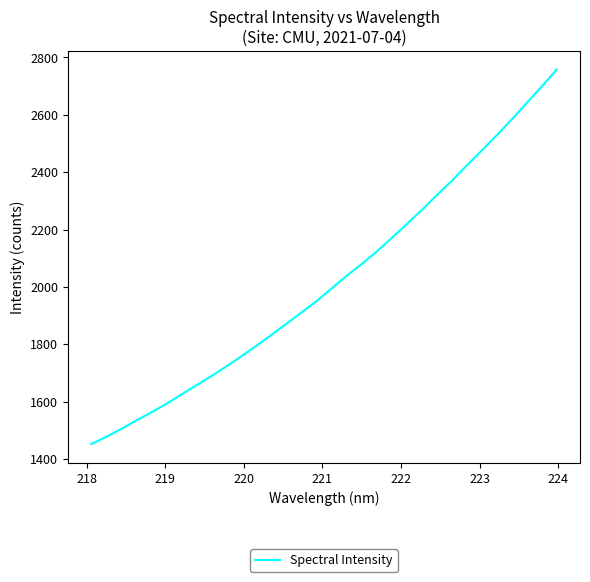

What is the difference between the maximum and minimum values?

1305.3